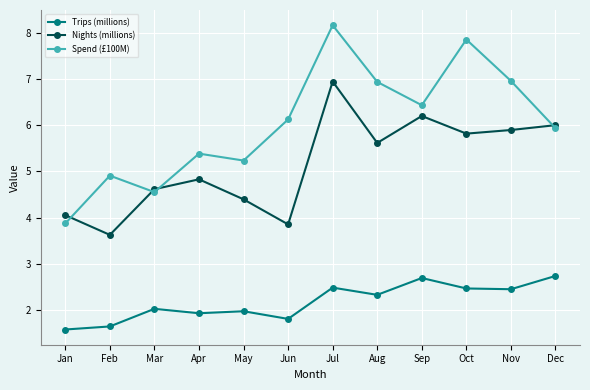

At which category is the sum across all series the highest?

Jul